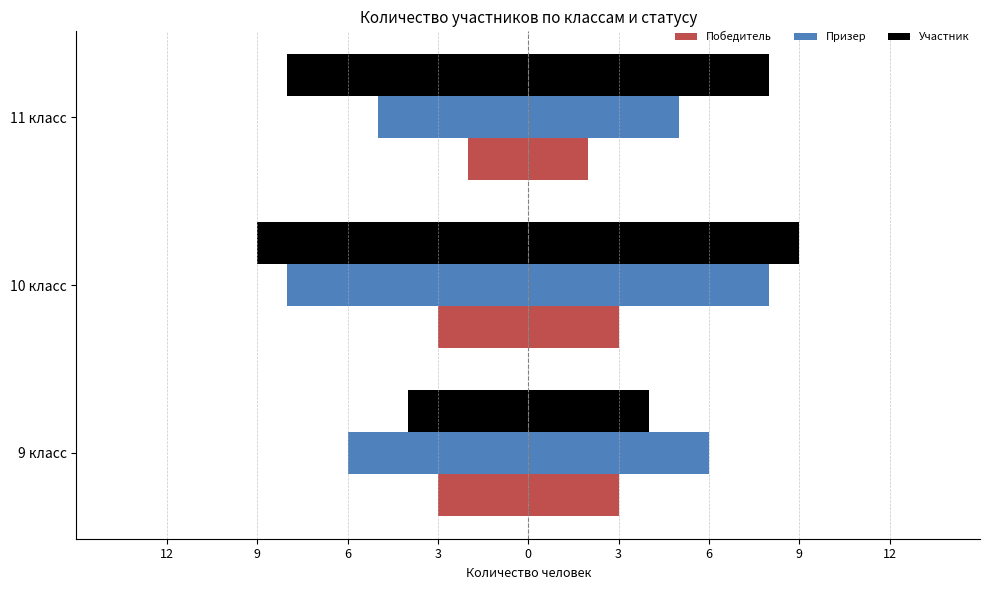

Count the number of categories in the chart.

3